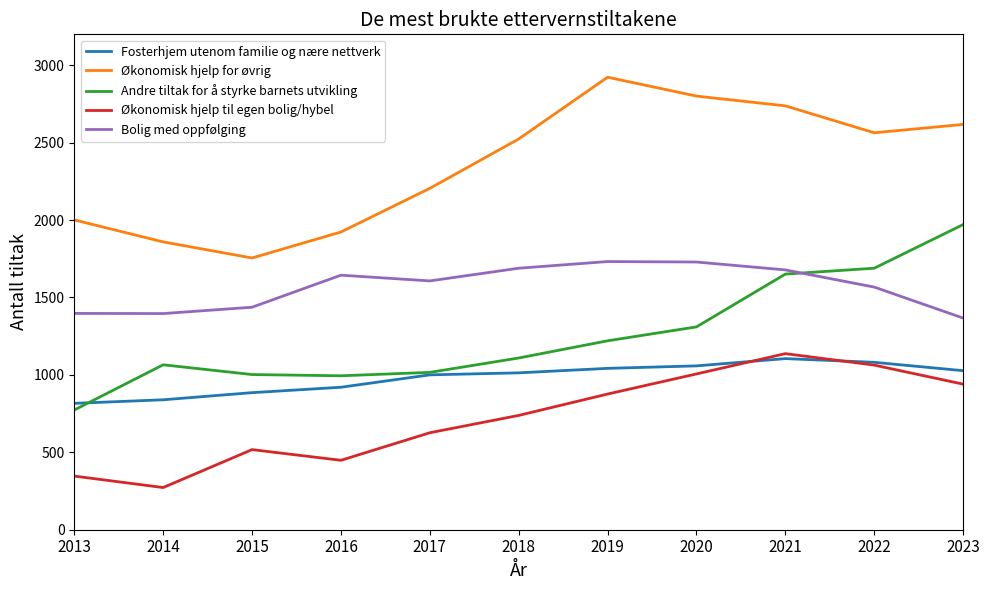

The value of Bolig med oppfølging at 2017 is 2359. True or false?

False